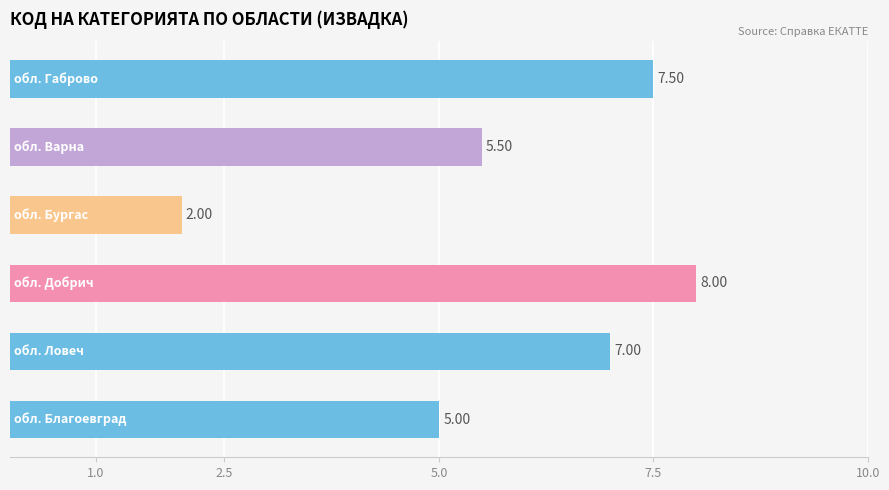

How many series are shown in this chart?

1